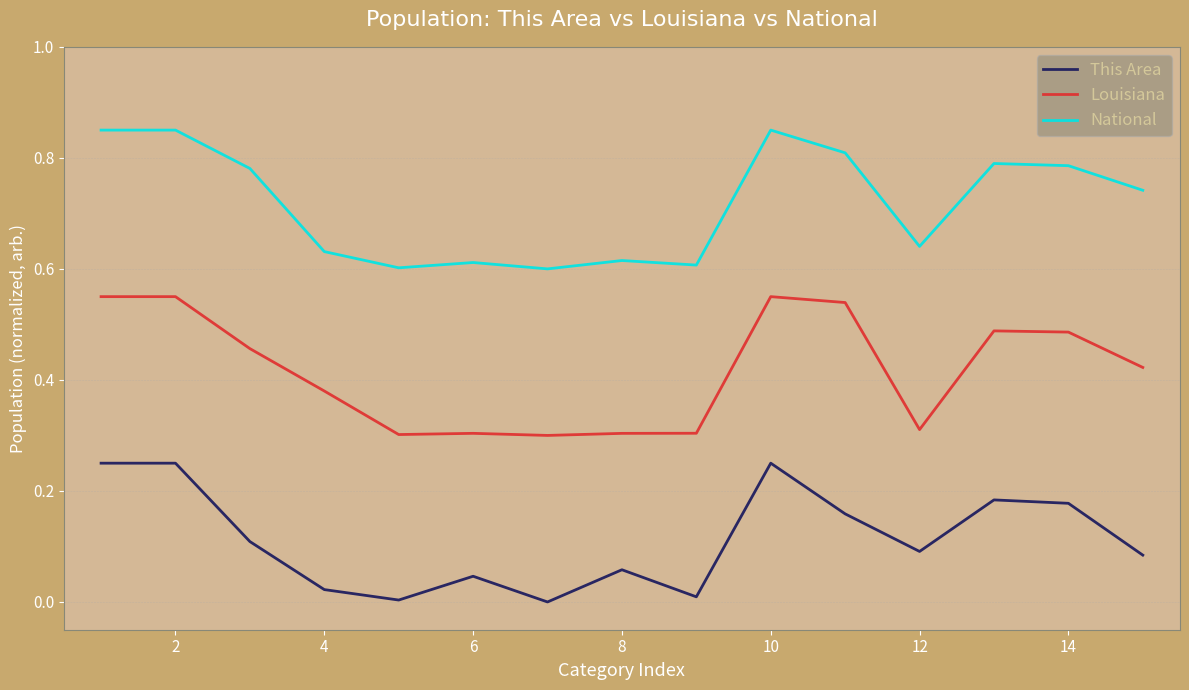

Which series has the largest total across all categories?

National